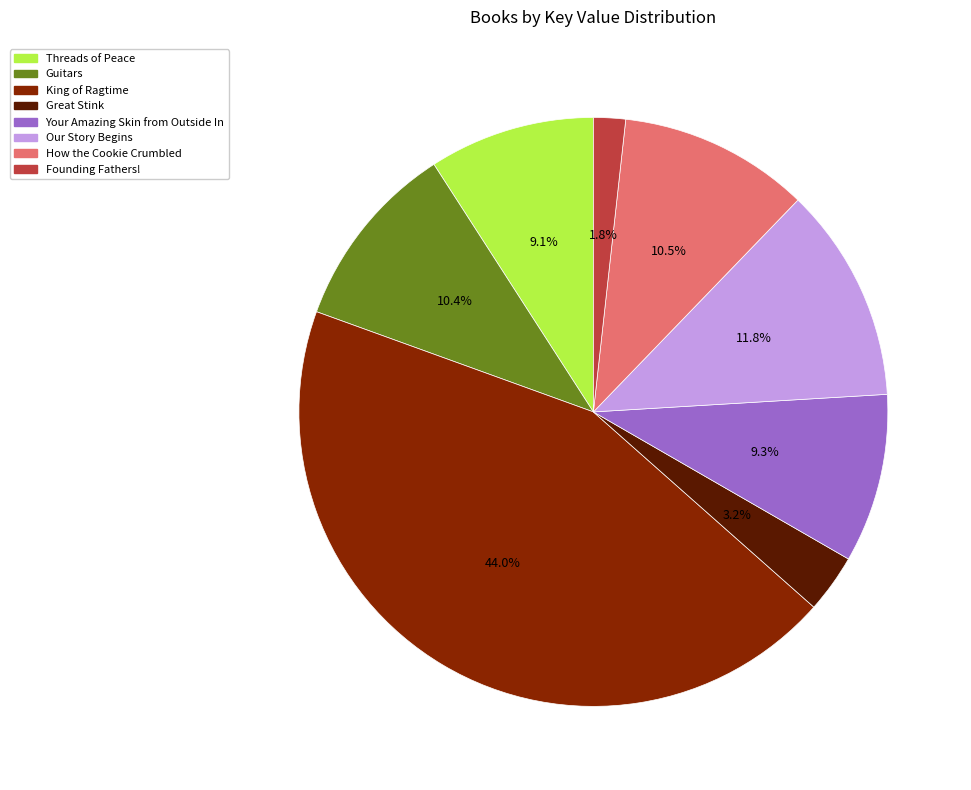

The Founding Fathers! slice represents 15% of the pie. True or false?

False